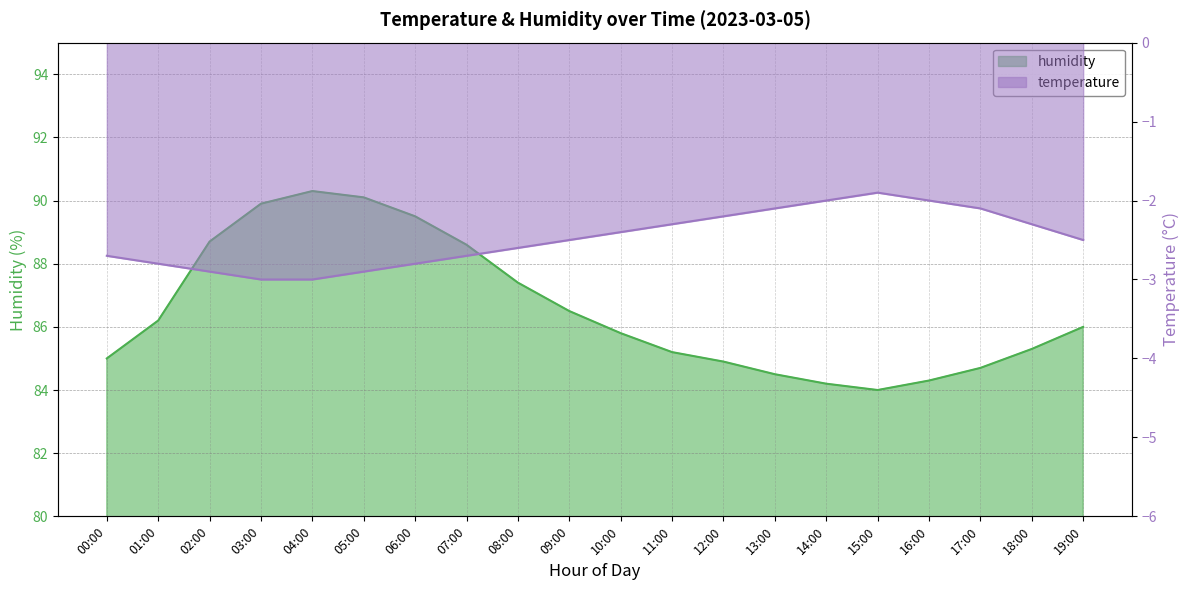

Reading left to right, what are all the values shown in this chart?

temperature: 00:00=-2.7	01:00=-2.8	02:00=-2.9	03:00=-3.0	04:00=-3.0	05:00=-2.9	06:00=-2.8	07:00=-2.7	08:00=-2.6	09:00=-2.5	10:00=-2.4	11:00=-2.3	12:00=-2.2	13:00=-2.1	14:00=-2.0	15:00=-1.9	16:00=-2.0	17:00=-2.1	18:00=-2.3	19:00=-2.5
humidity: 00:00=85.0	01:00=86.2	02:00=88.7	03:00=89.9	04:00=90.3	05:00=90.1	06:00=89.5	07:00=88.6	08:00=87.4	09:00=86.5	10:00=85.8	11:00=85.2	12:00=84.9	13:00=84.5	14:00=84.2	15:00=84.0	16:00=84.3	17:00=84.7	18:00=85.3	19:00=86.0